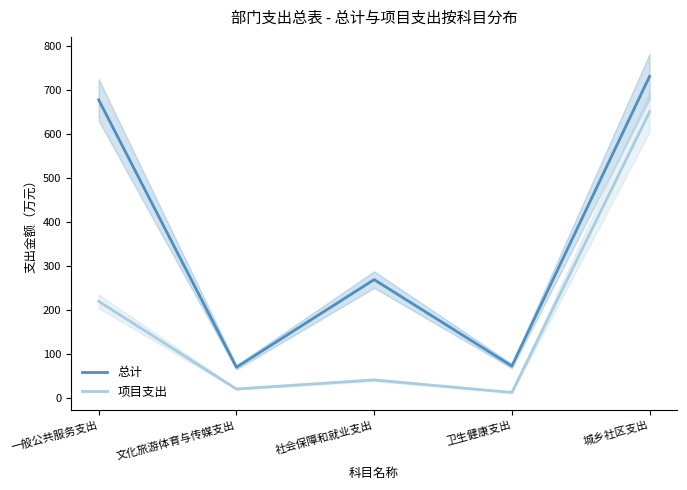

What is the spread (max minus min) of values at 社会保障和就业支出?

228.4